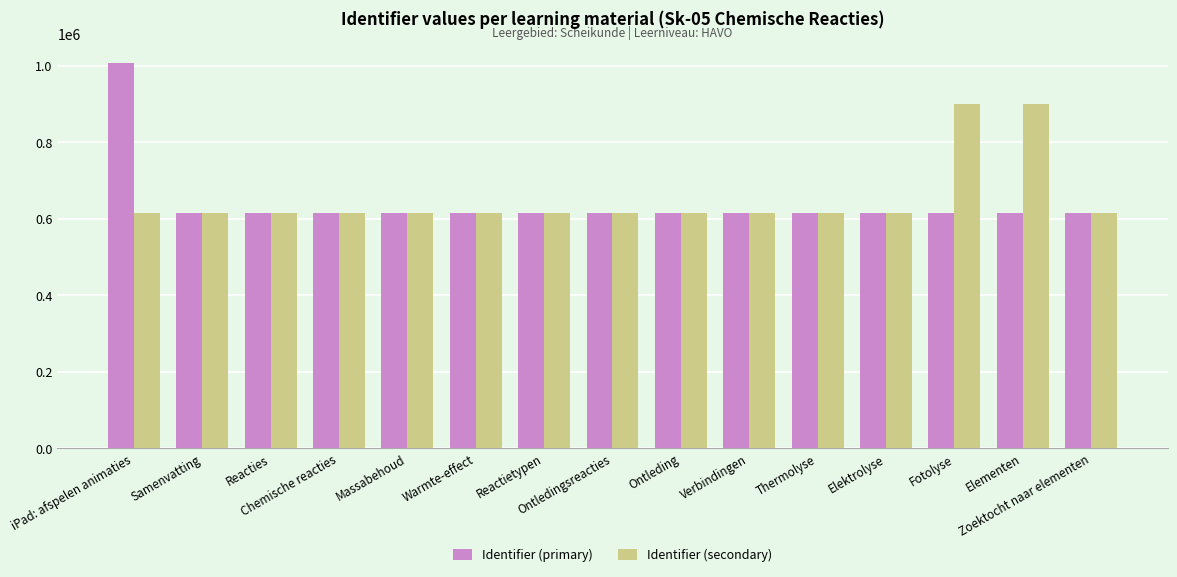

What is the average value of the Identifier (secondary) series?

652212